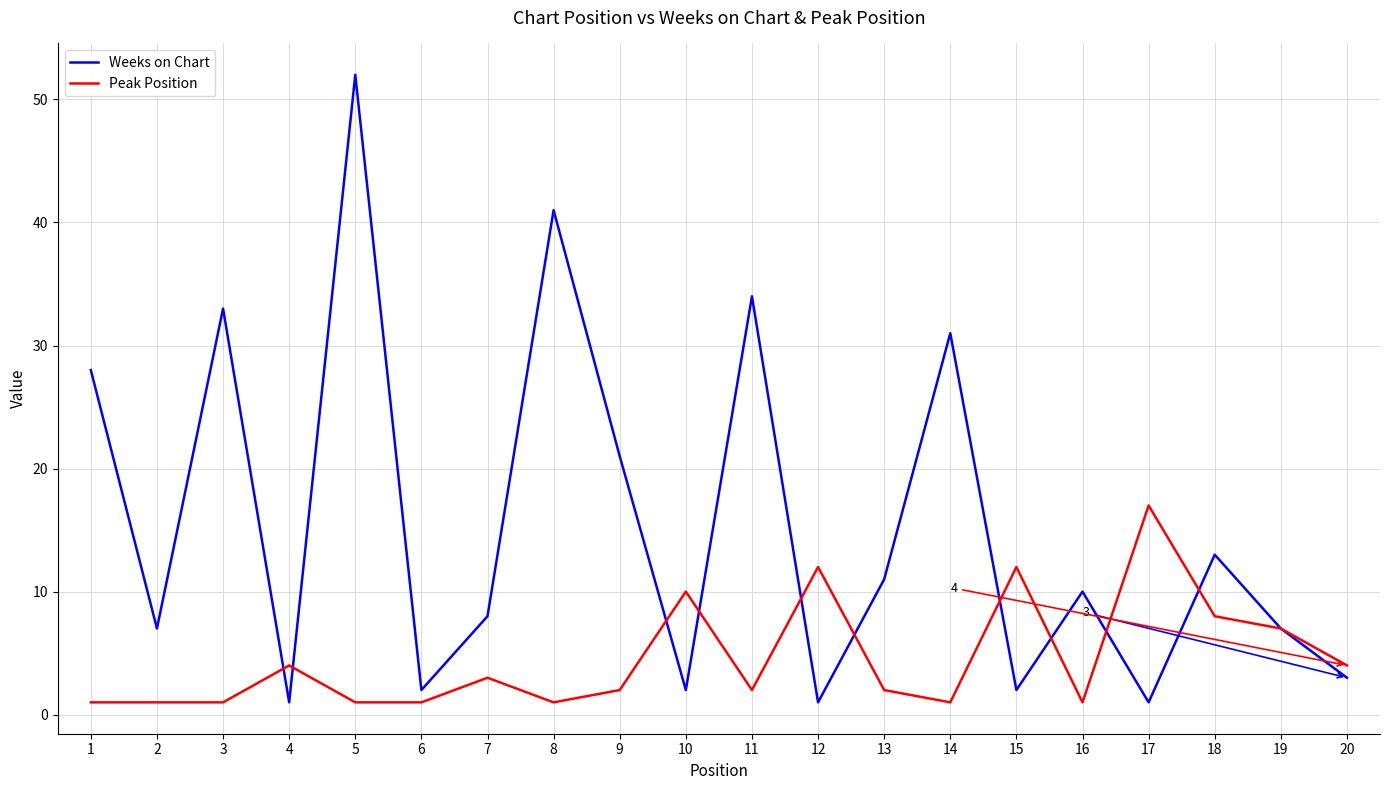

In Weeks on Chart, how many points are lower than both neighbors (excluding endpoints)?

7